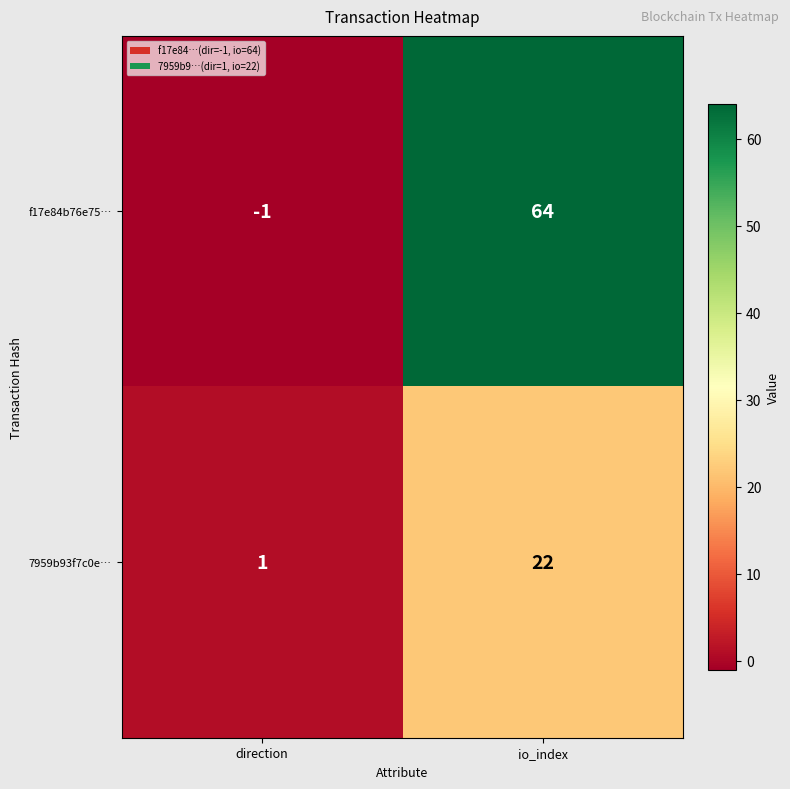

Reading left to right, transcribe all the data shown in this chart.

f17e84b76e75…: direction=-1	io_index=64
7959b93f7c0e…: direction=1	io_index=22